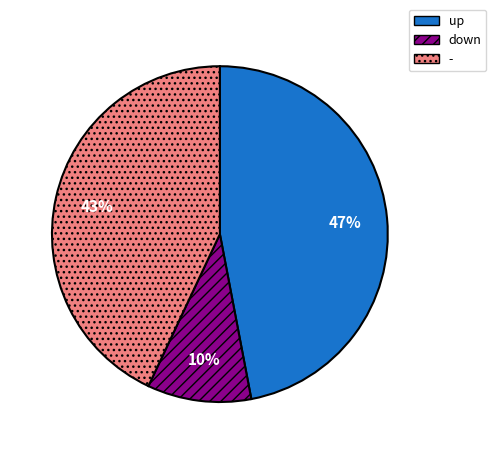

What is the smallest slice in the pie chart?

down